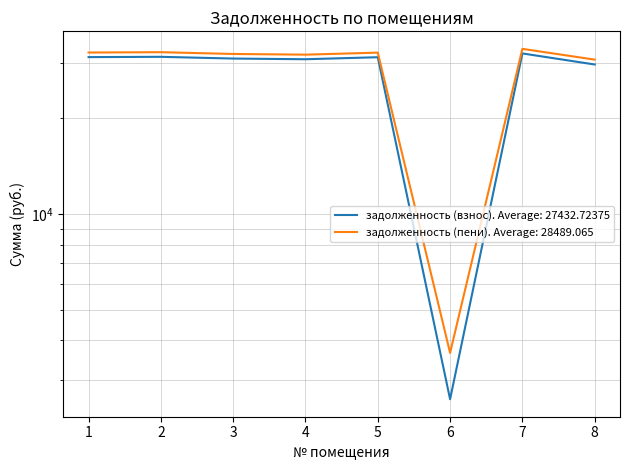

What is the total value across all series at 5?

63403.9